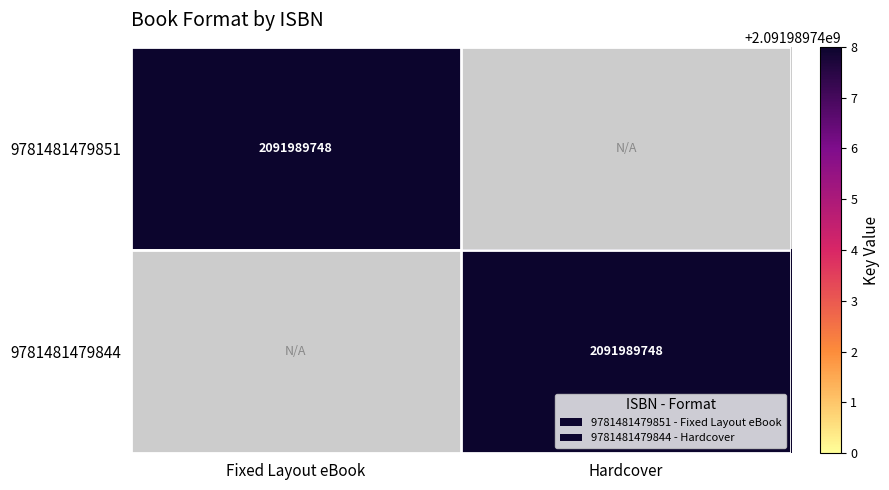

Is it true that 9781481479844 equals 3036554862 at Hardcover?

False